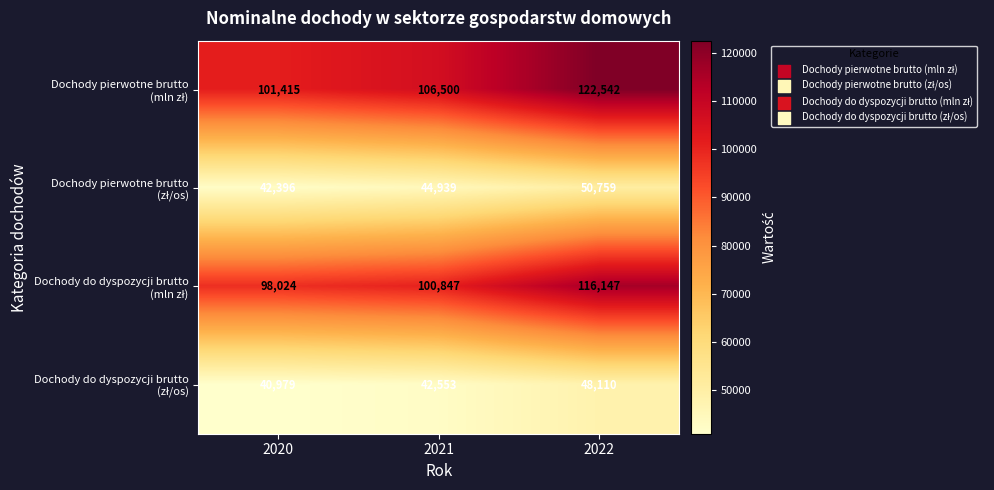

Which label corresponds to the smallest value in the chart?

2020